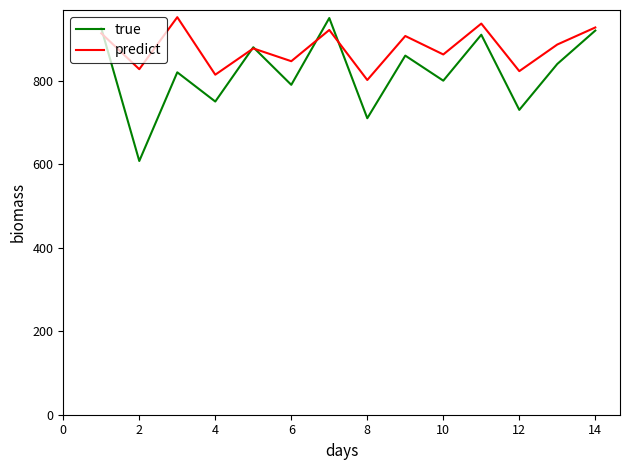

List the series in order of their overall mean, lowest first.

true, predict